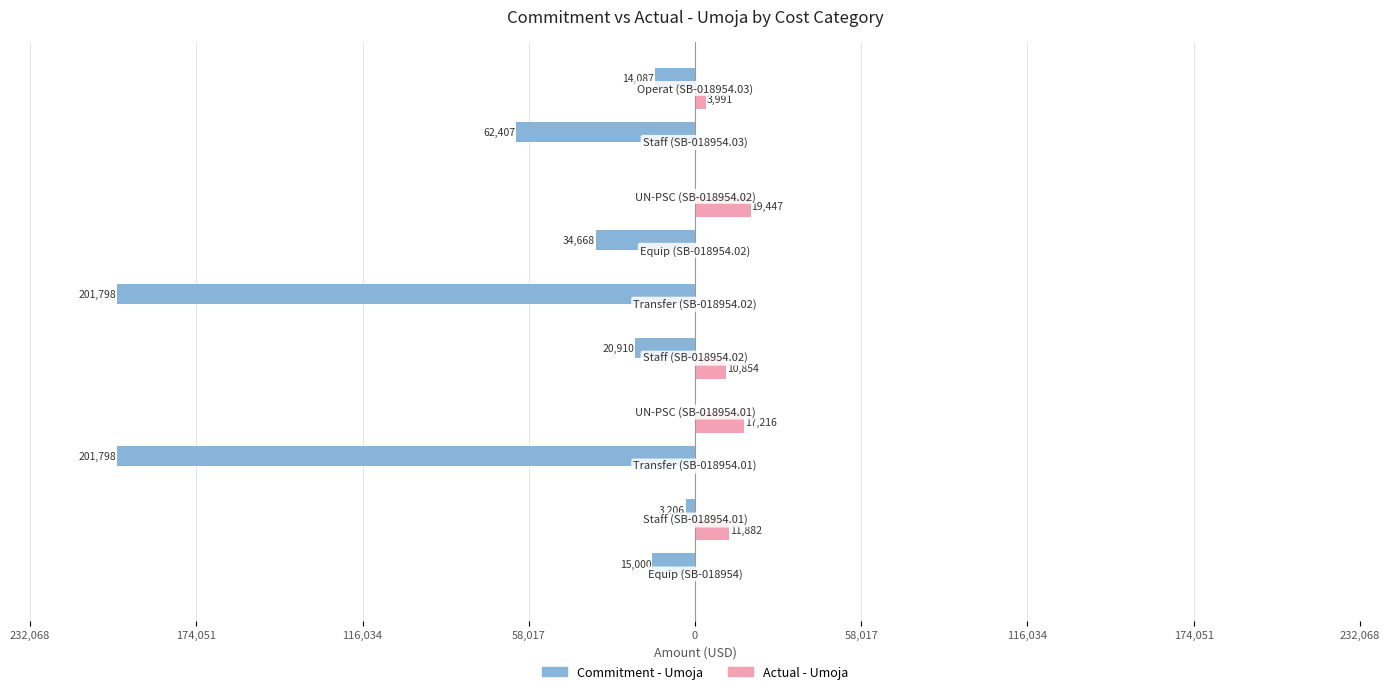

What are all the series names shown in the legend?

Commitment - Umoja, Actual - Umoja